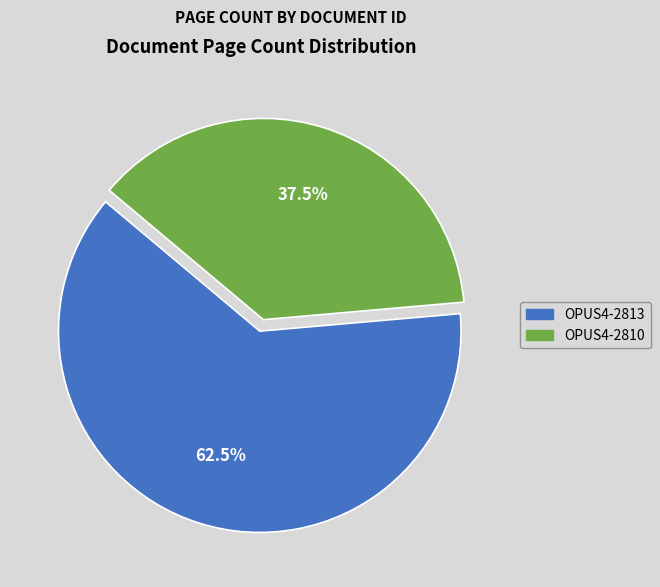

How many slices are in this pie chart?

2